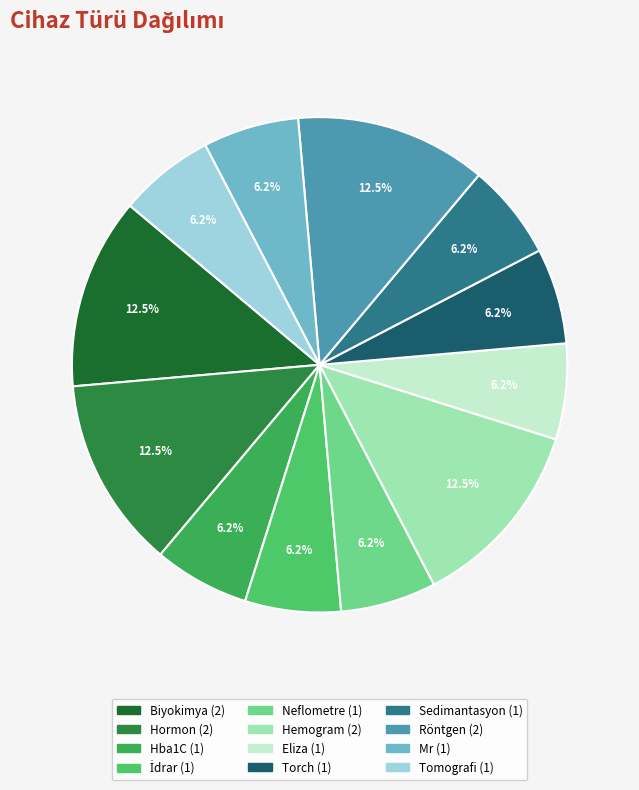

How many segments does this pie chart have?

12